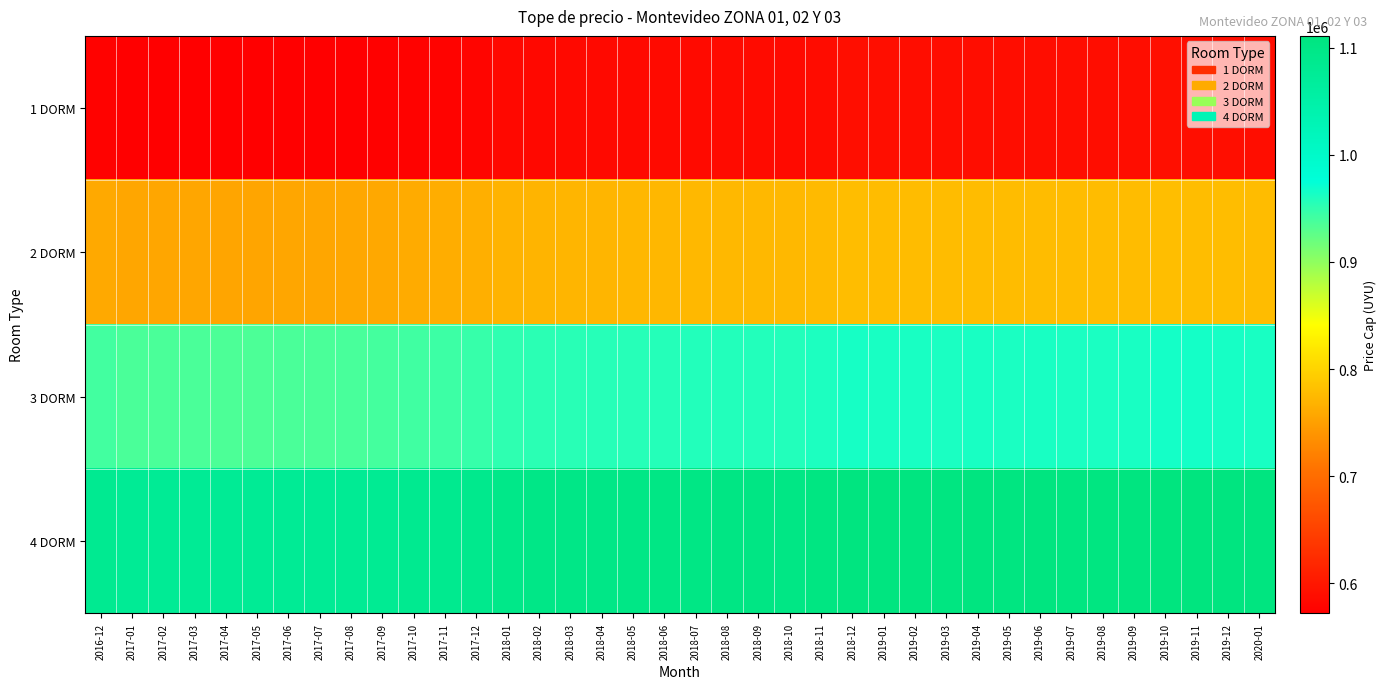

Rank the series by their maximum value, from highest to lowest.

4 DORM, 3 DORM, 2 DORM, 1 DORM